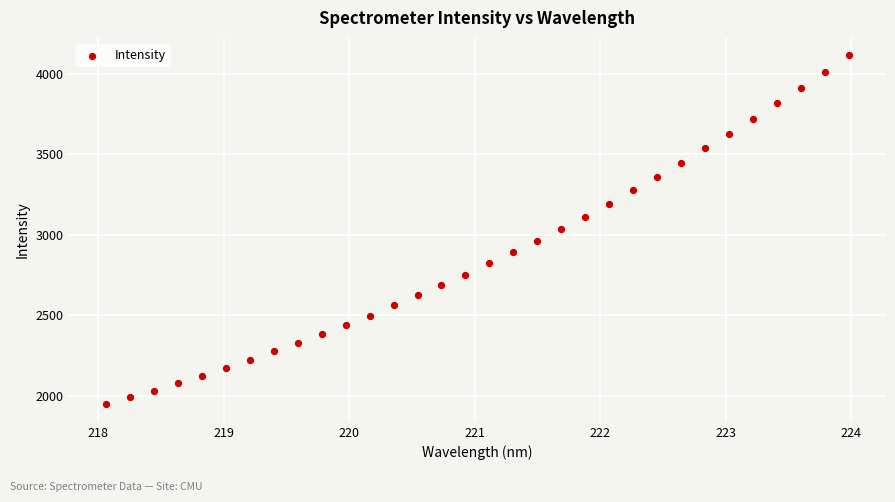

What is the range of Y values (max minus min)?

2170.5